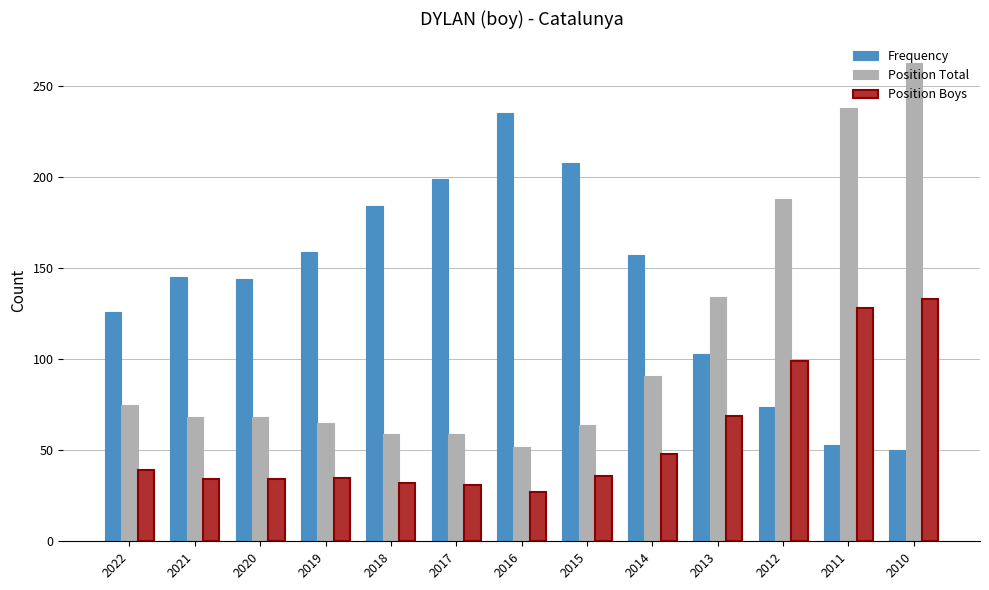

How many data points in Frequency are less than 145?

6